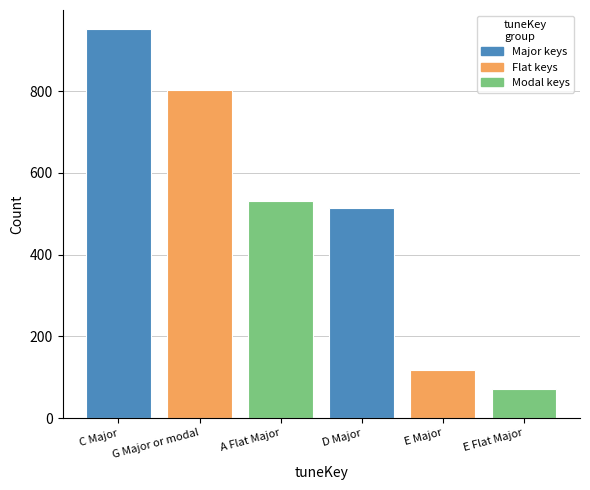

Which has a higher value, G Major or modal or C Major?

C Major